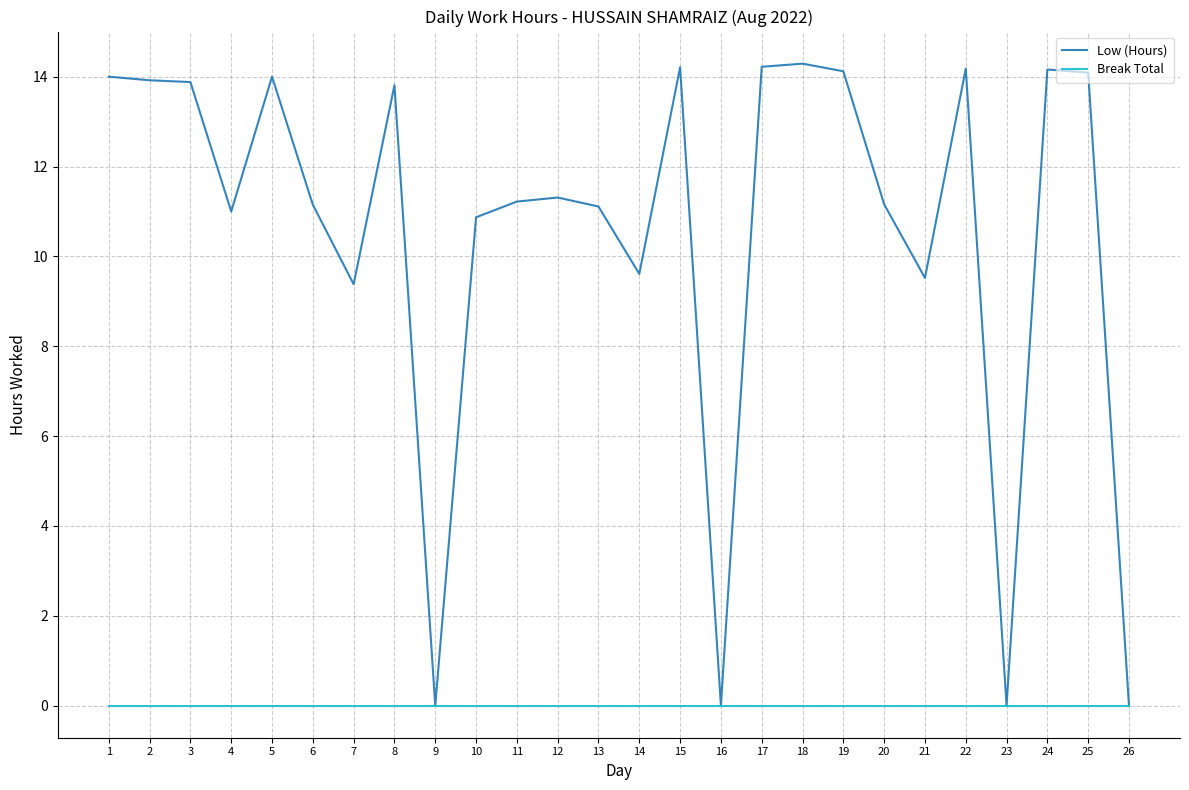

Is it true that Low (Hours) equals 9.4 at 7?

True